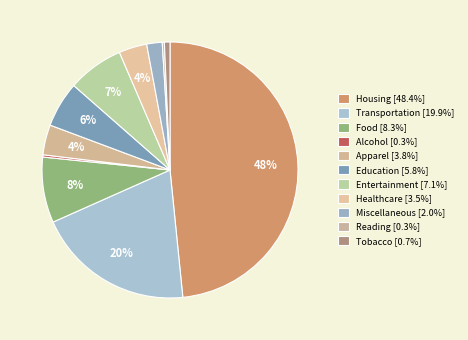

Which category has the biggest portion of the pie?

Housing